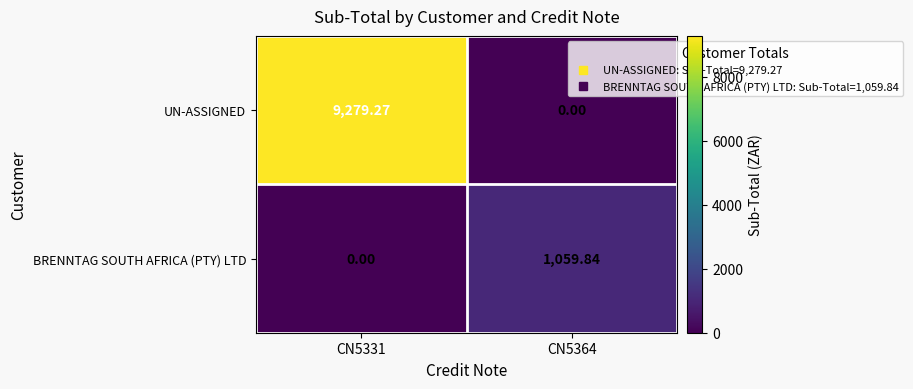

Between CN5331 and CN5364, which series saw the biggest shift?

UN-ASSIGNED